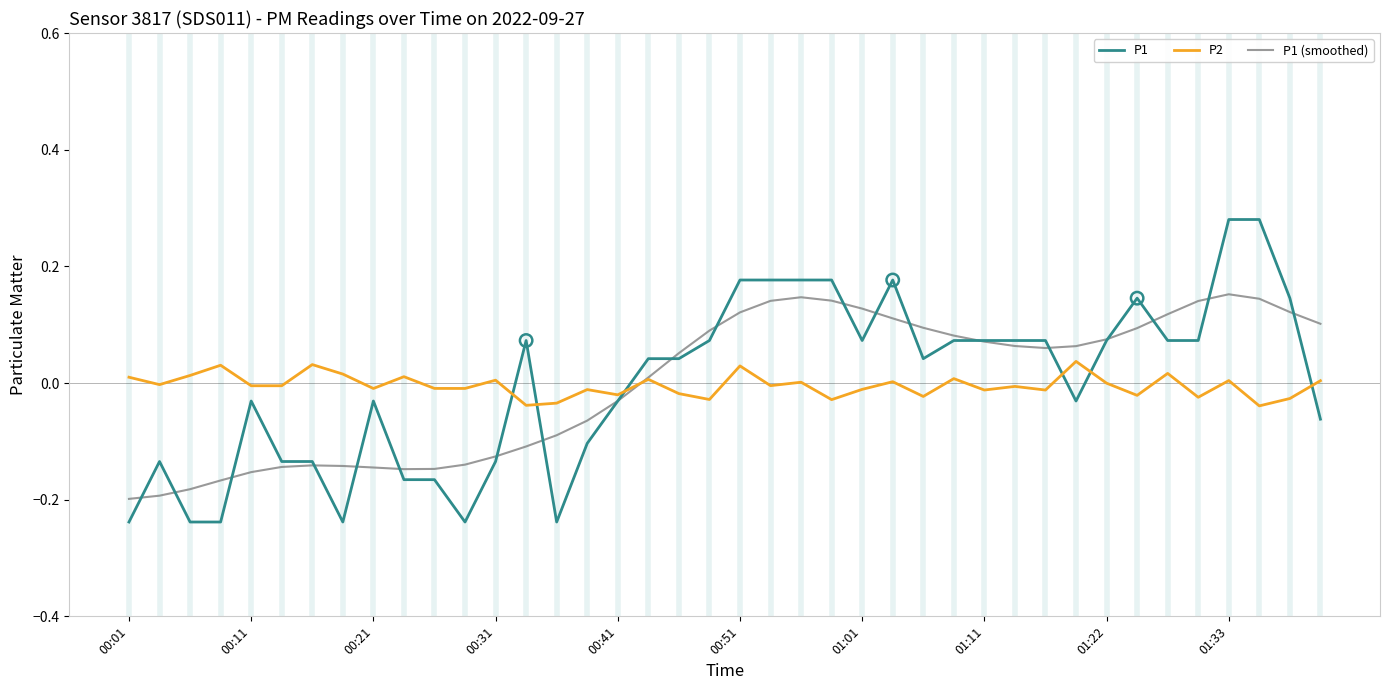

Rank the series by their maximum value, from highest to lowest.

P1, P1 (smoothed), P2